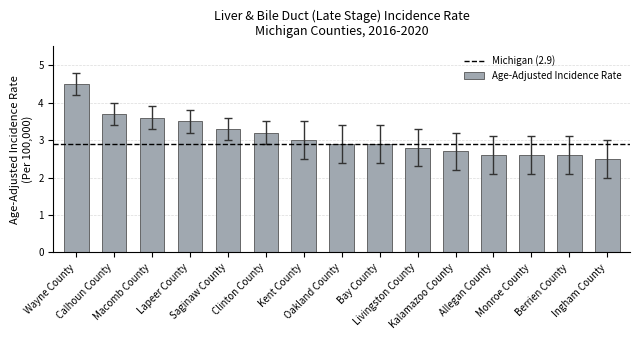

How many bars are there in total?

15